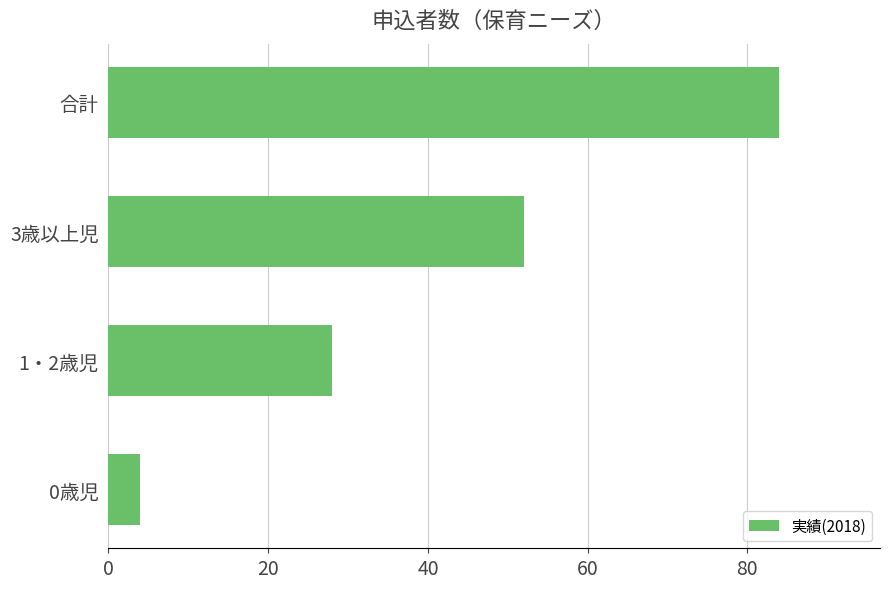

The chart shows a value of 145 at 合計. True or false?

False